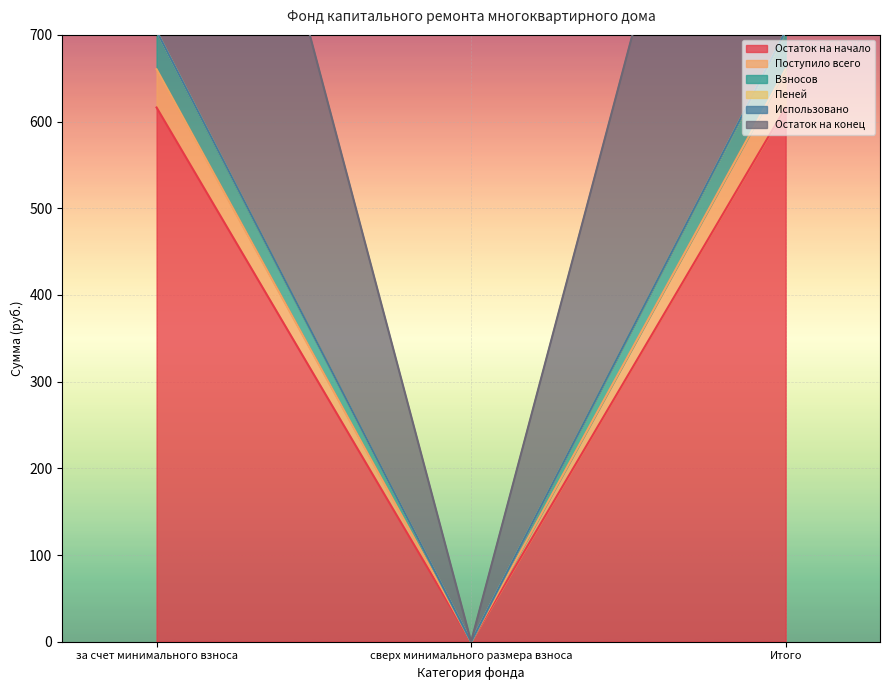

Which label corresponds to the smallest value in the chart?

сверх минимального размера взноса